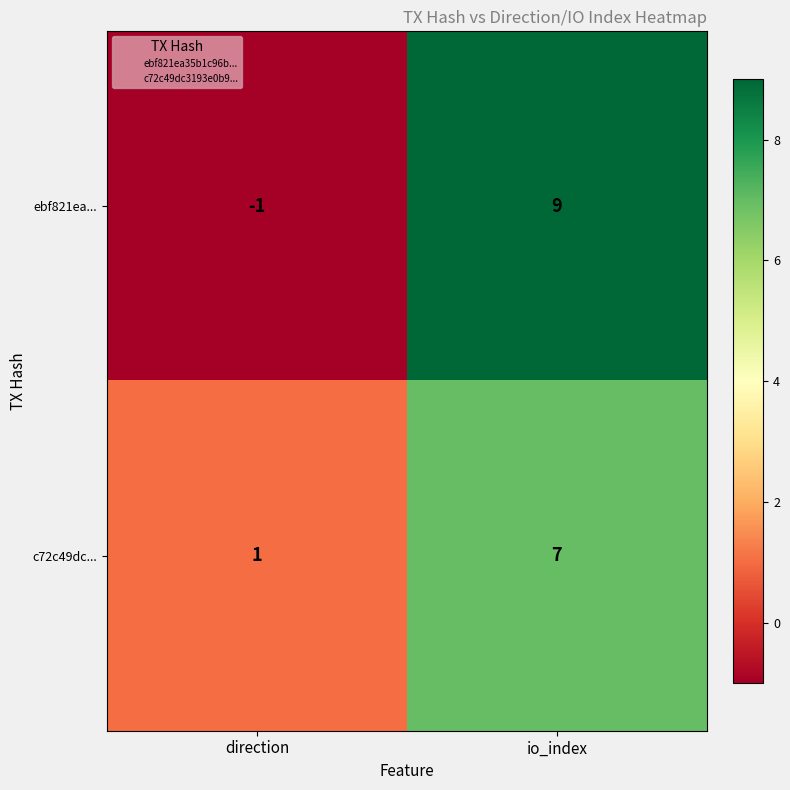

Reading left to right, transcribe all the data shown in this chart.

ebf821ea...: -1	9
c72c49dc...: 1	7